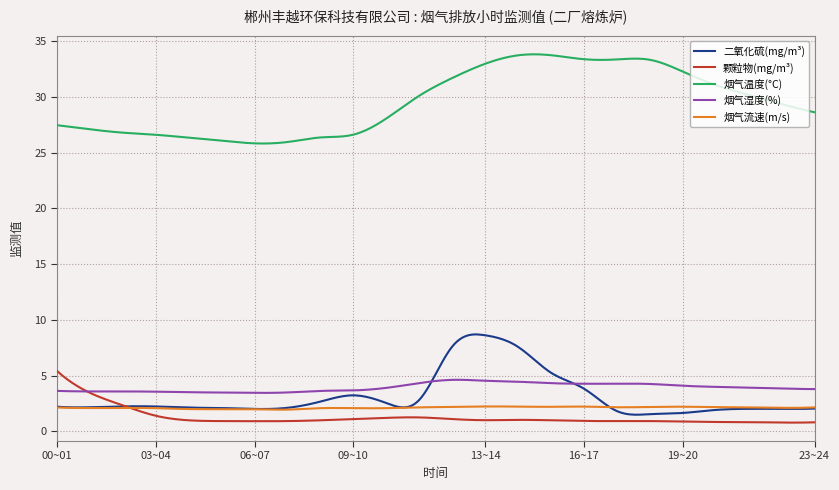

Which series has the largest range (max minus min)?

烟气温度(°C)